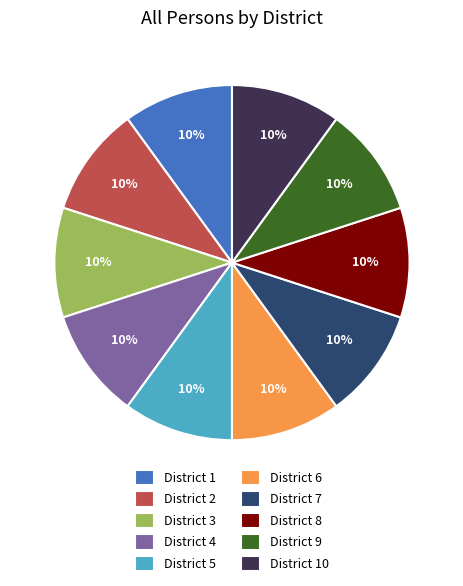

How many segments does this pie chart have?

10